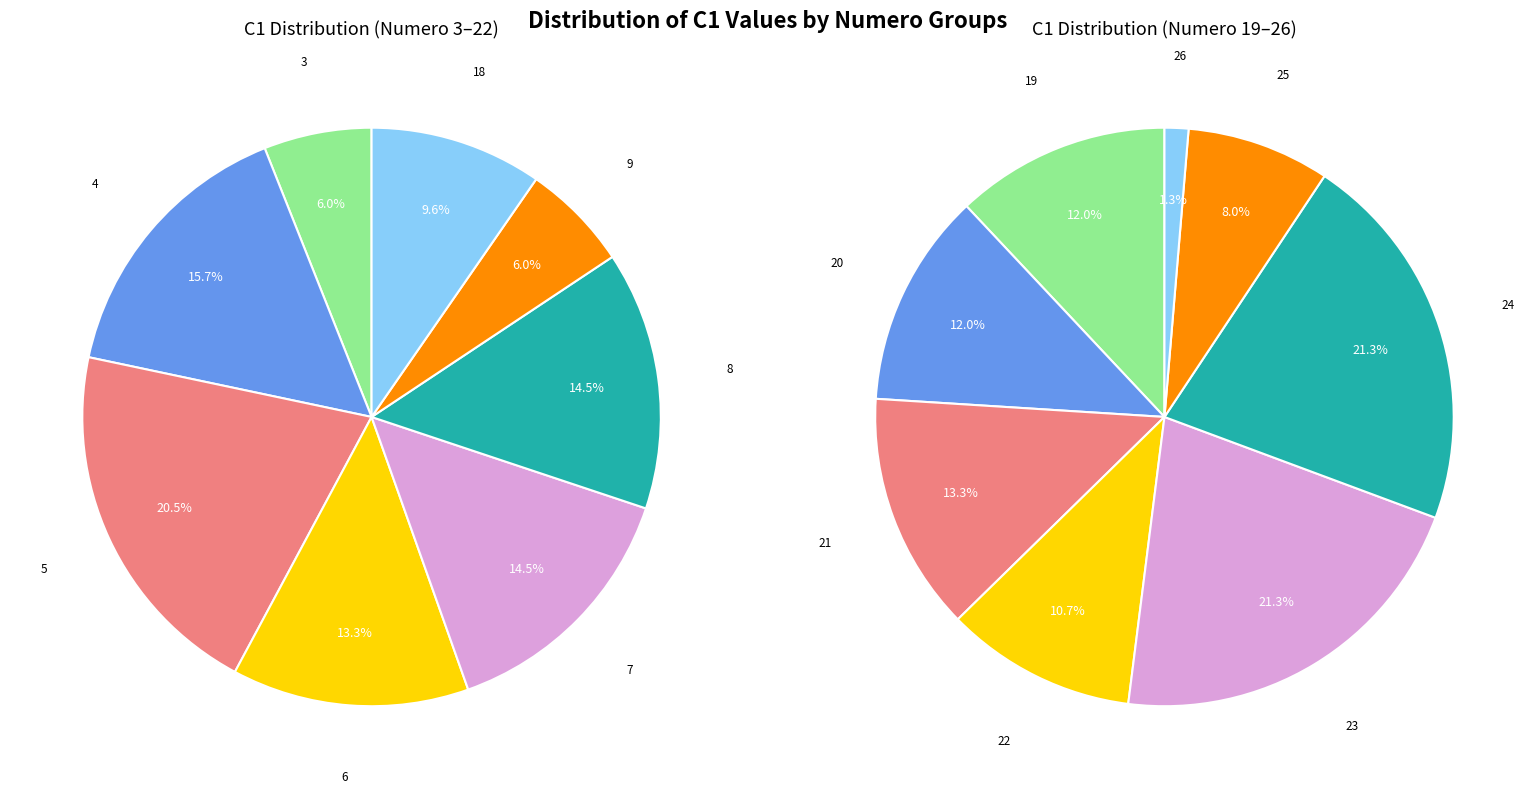

Which category has the biggest portion of the pie?

5